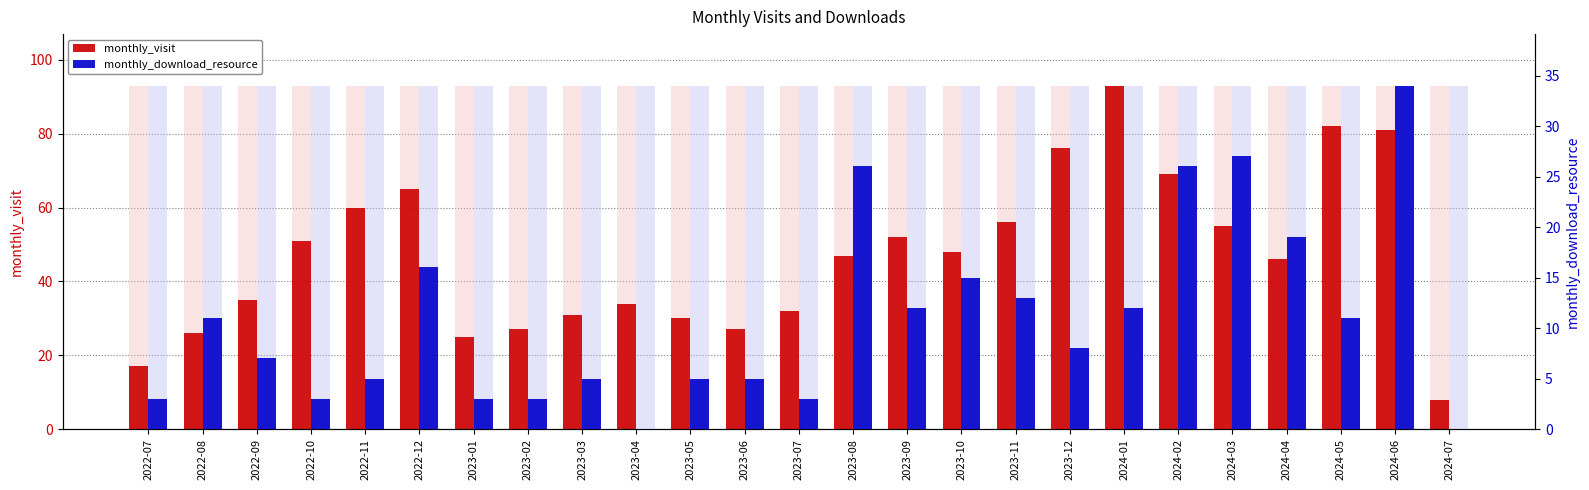

Reading left to right, list all the values displayed in this chart.

monthly_visit: 17	26	35	51	60	65	25	27	31	34	30	27	32	47	52	48	56	76	93	69	55	46	82	81	8
monthly_download_resource: 3	11	7	3	5	16	3	3	5	0	5	5	3	26	12	15	13	8	12	26	27	19	11	34	0